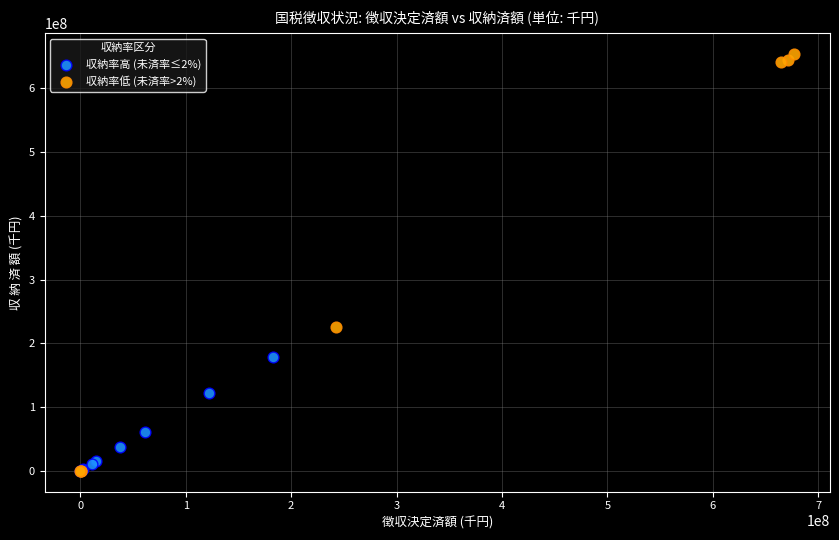

Which series reaches the maximum Y coordinate?

収納率低 (未済率>2%)